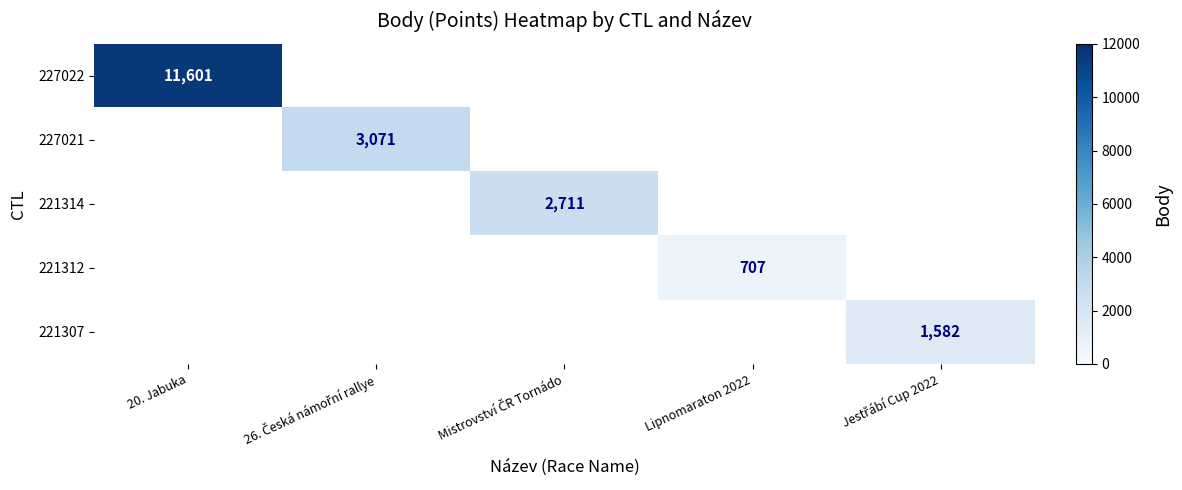

What is the greatest value displayed?

11601.0